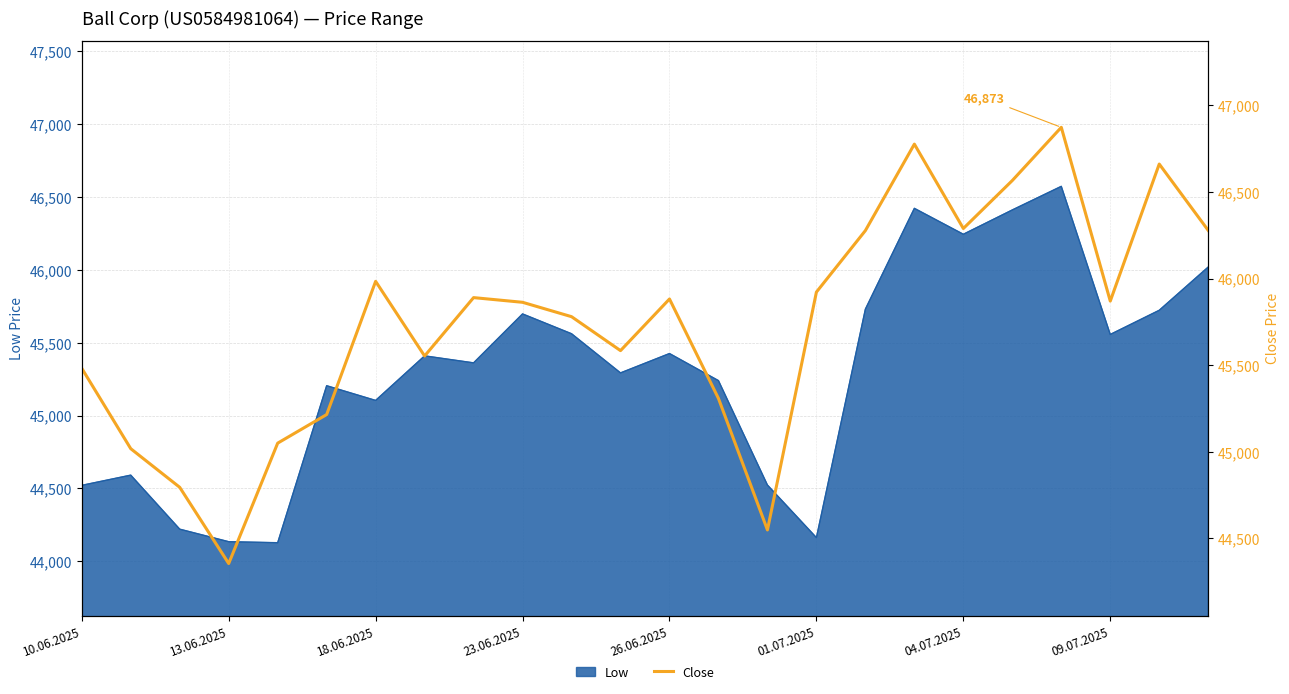

True or false: Low has a value of 44162 at 01.07.2025.

True